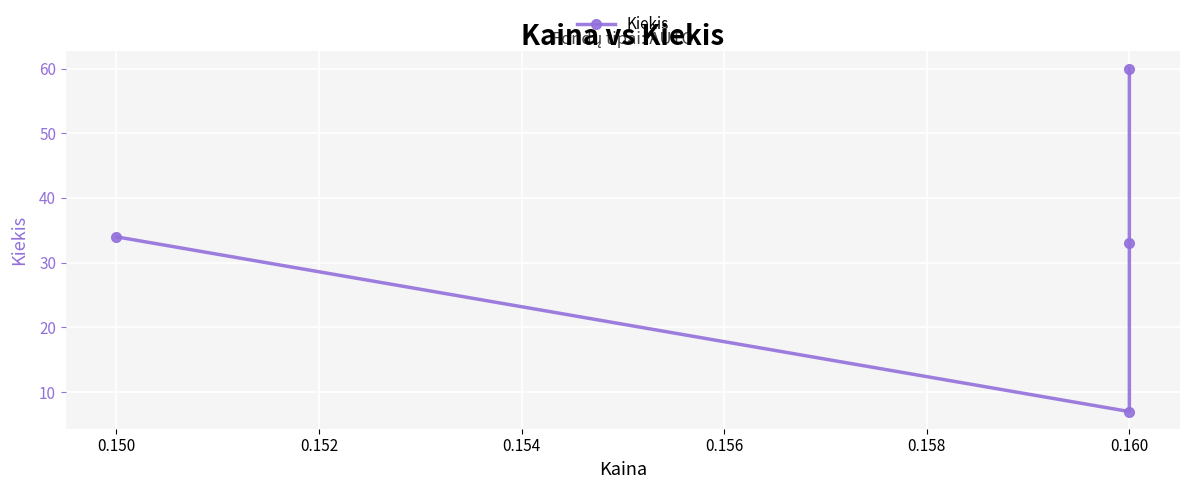

How many data points are less than 34?

2